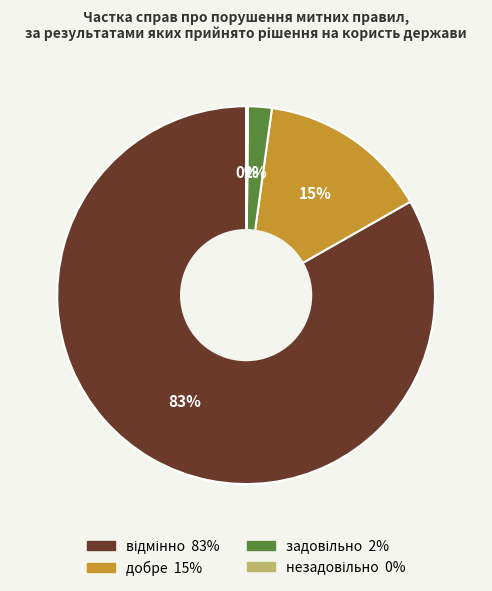

Is there any slice that represents more than half of the pie?

Yes